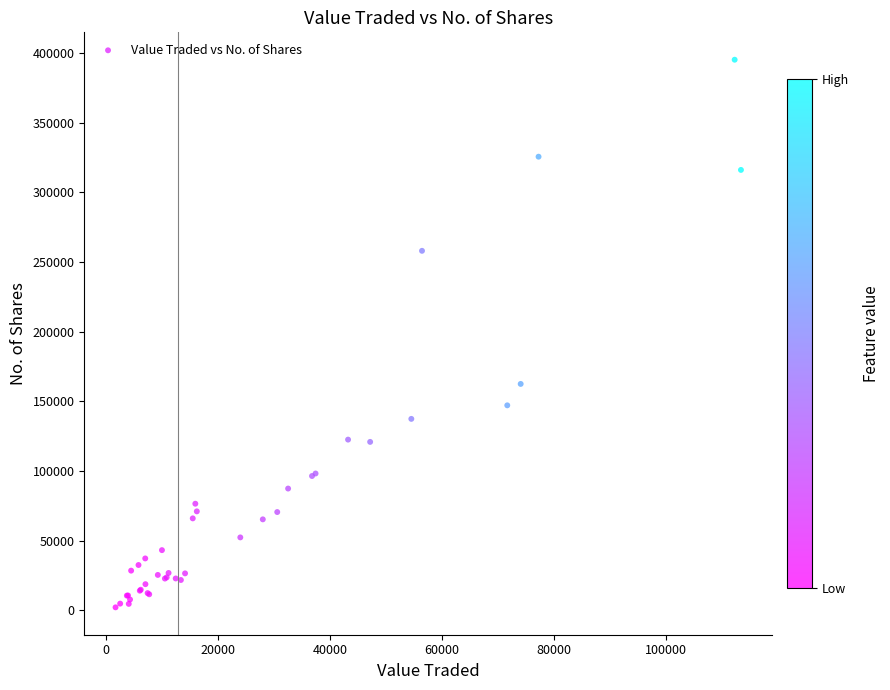

What Y value in the scatter plot is closest to 198695?

162538.6